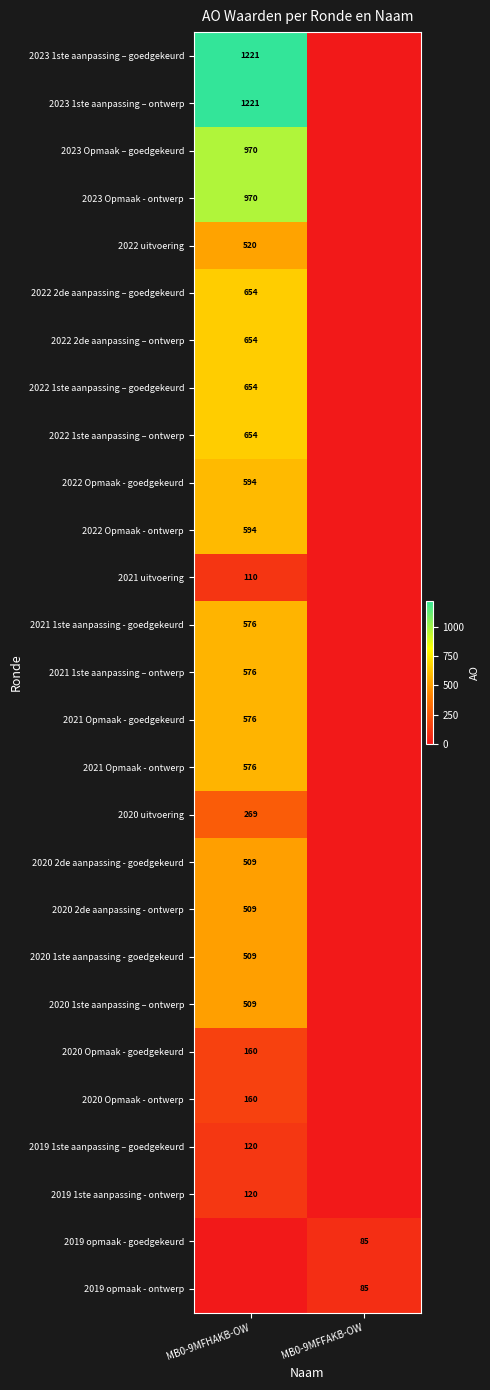

Is the value of 2020 2de aanpassing - goedgekeurd at MB0-9MFHAKB-OW greater than the value of 2020 uitvoering at MB0-9MFHAKB-OW?

Yes